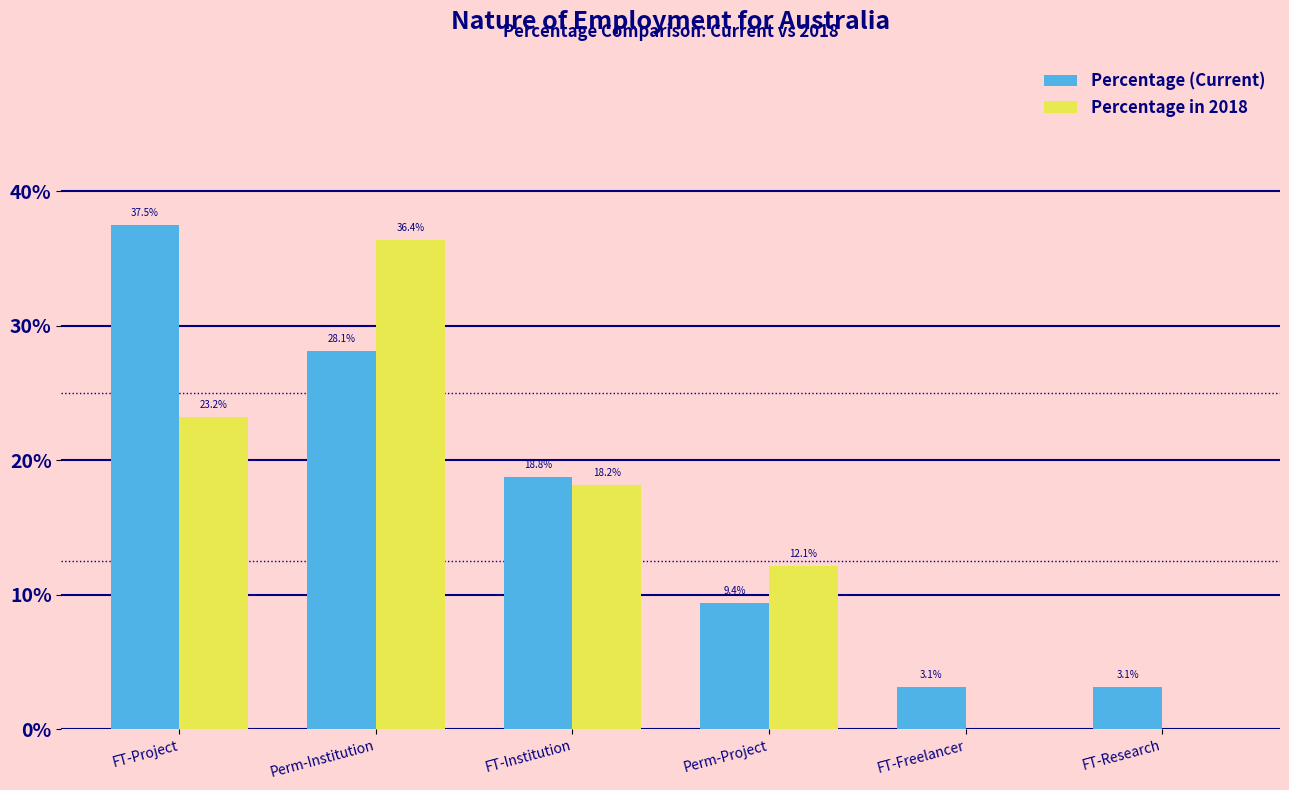

What are all the series names shown in the legend?

Percentage (Current), Percentage in 2018